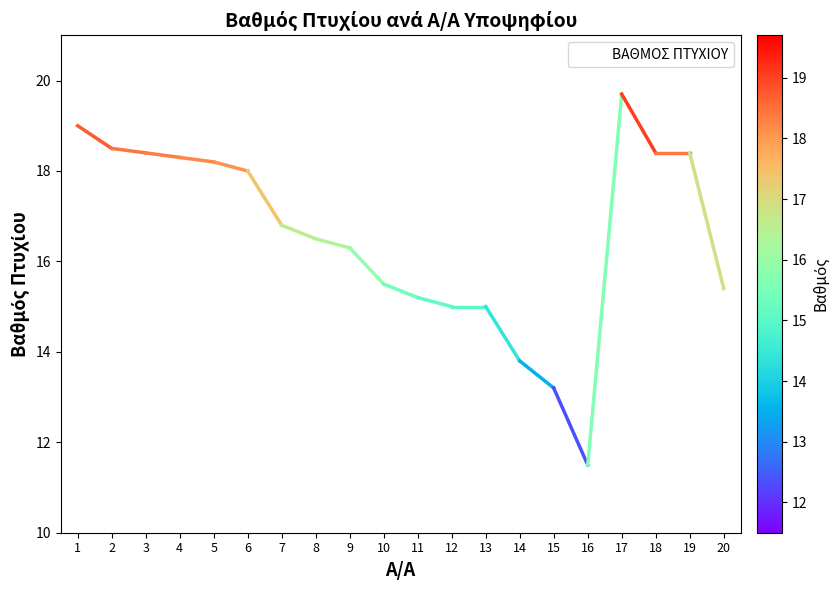

The chart shows a value of 9.7 at 7. True or false?

False